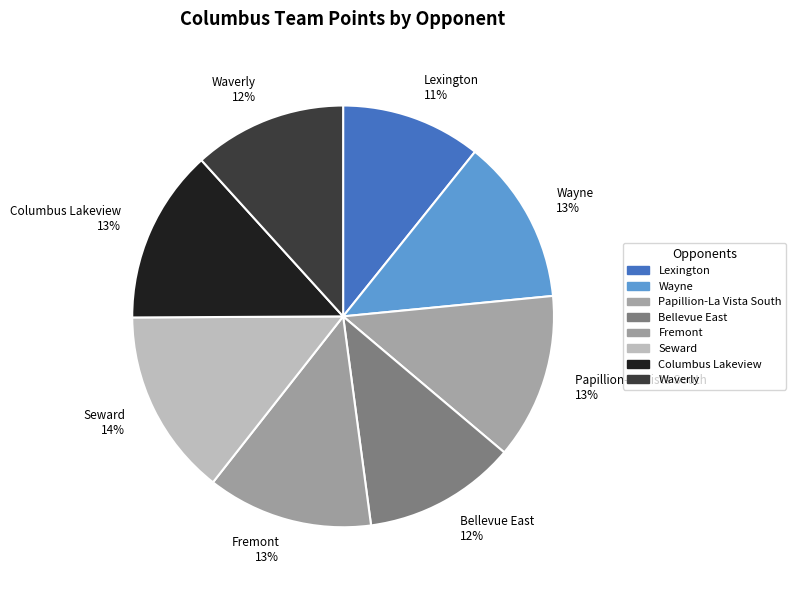

Between Lexington and Columbus Lakeview, which is larger?

Columbus Lakeview